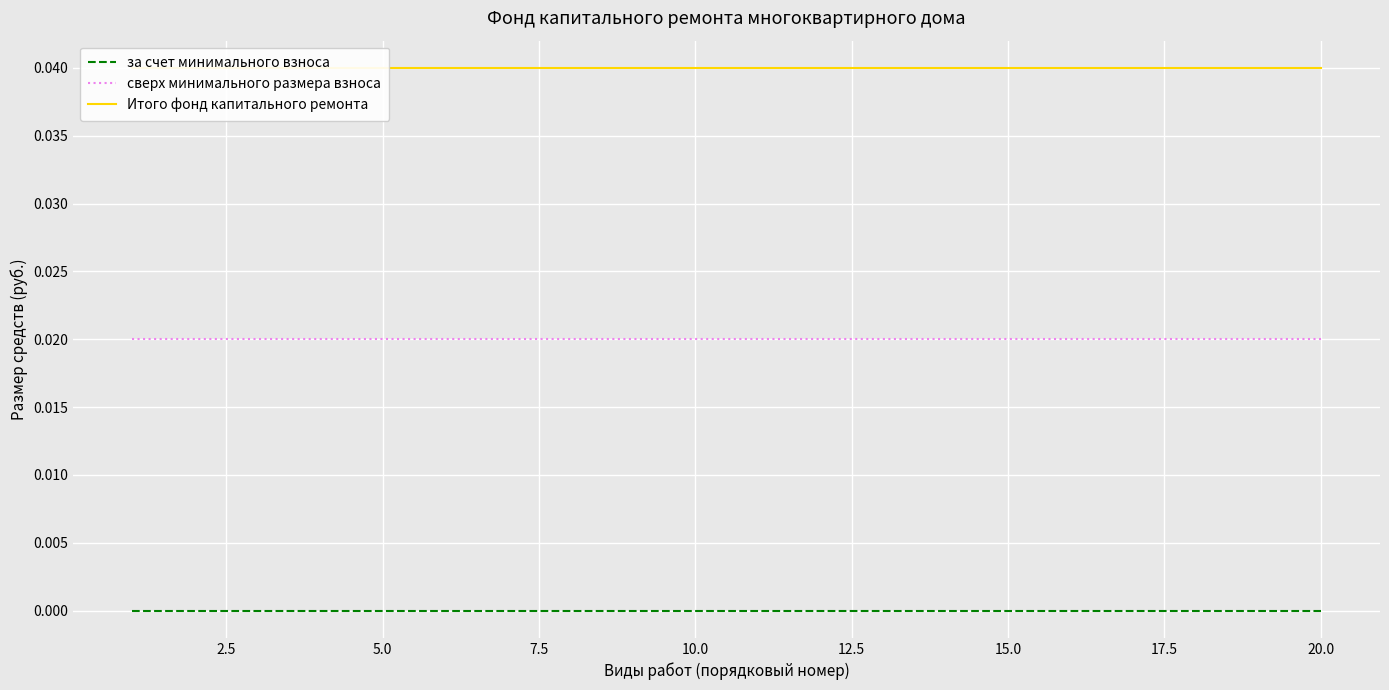

True or false: сверх минимального размера взноса and за счет минимального взноса intersect in this chart.

False